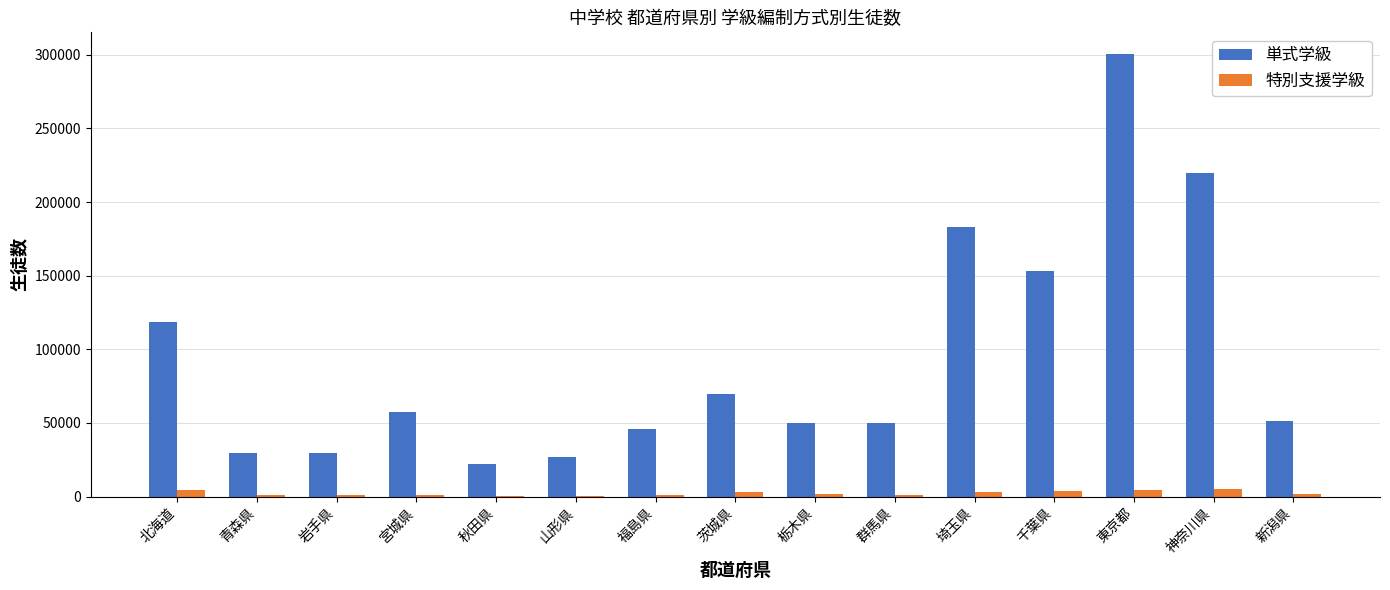

At which label does 特別支援学級 first exceed 1565?

北海道